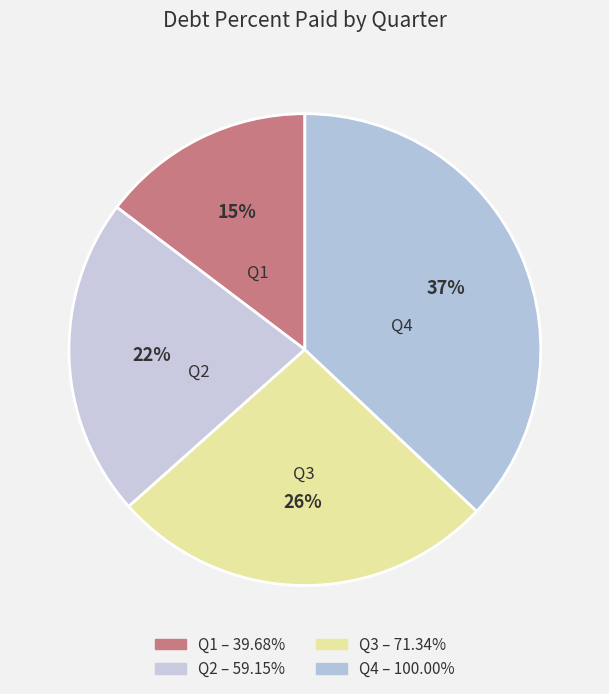

Is the sum of Q1 and Q3 greater than half?

No